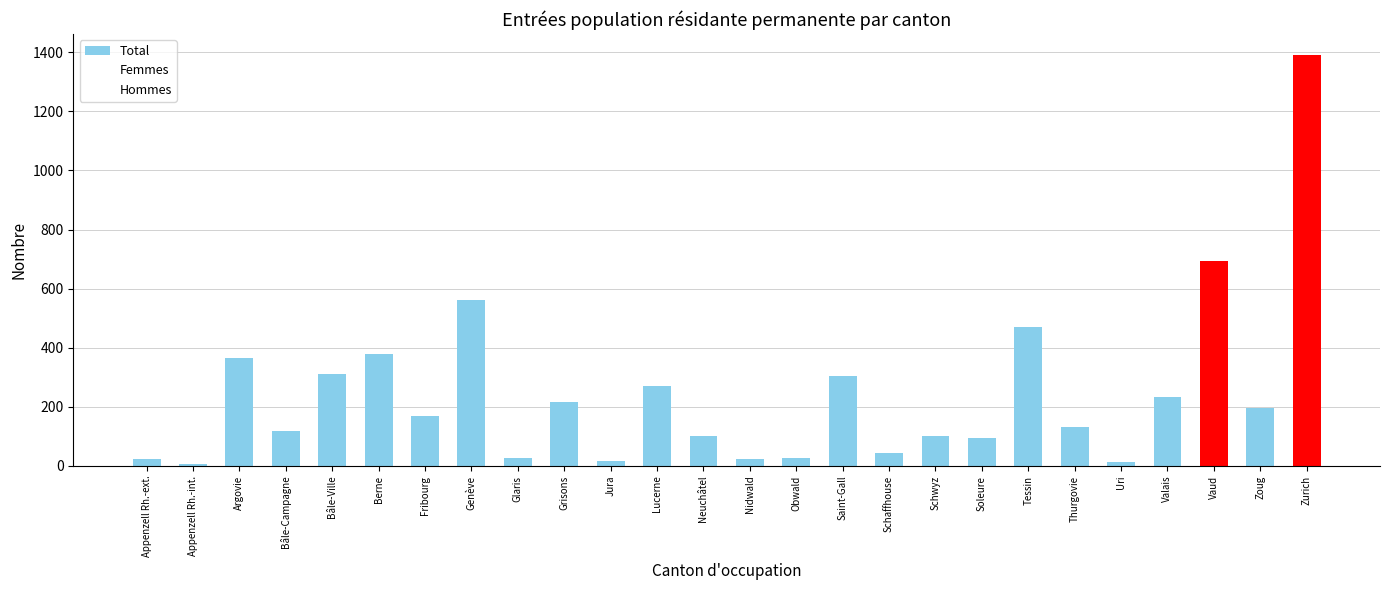

What is the minimum value shown in the chart?

5